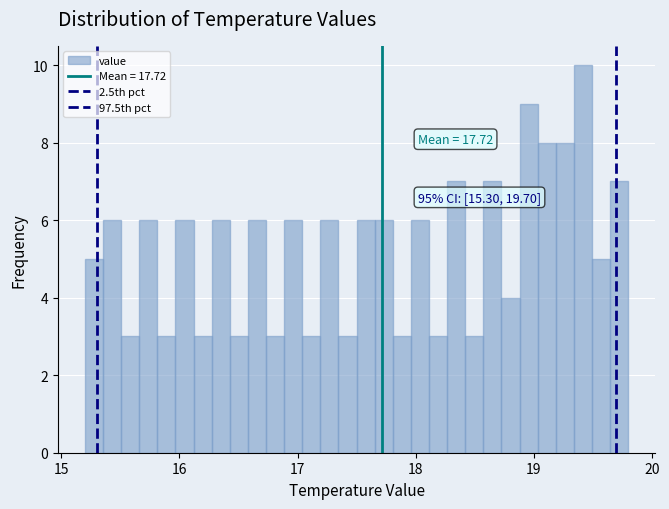

Read against the x-axis, roughly where is the centre of the tallest bar?

19.4